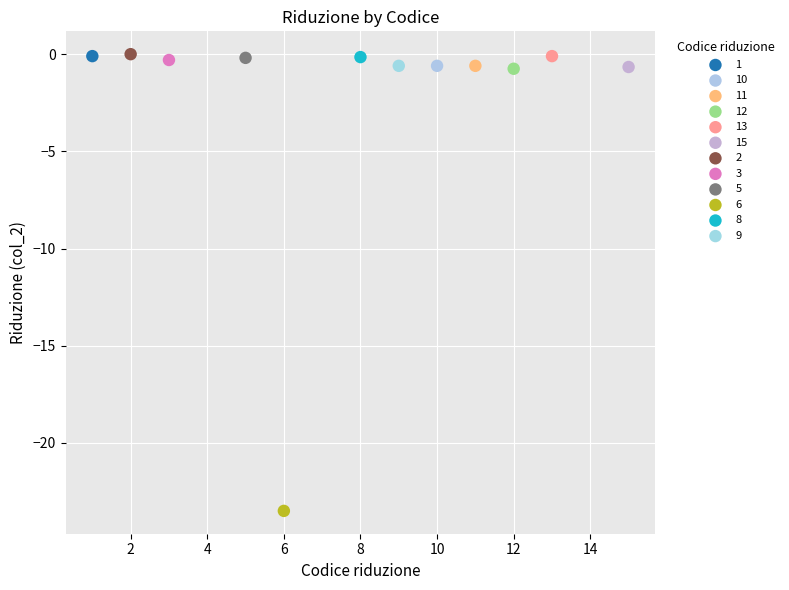

Which series reaches the minimum Y coordinate?

6